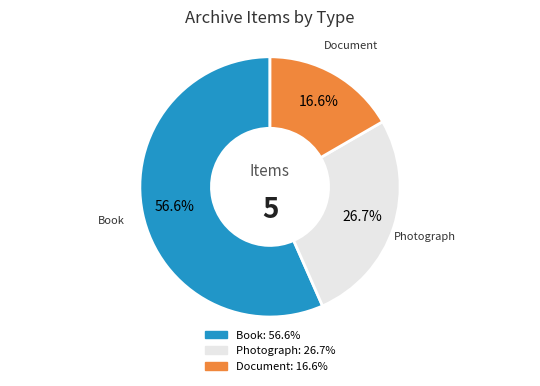

Is there any slice that represents more than half of the pie?

Yes